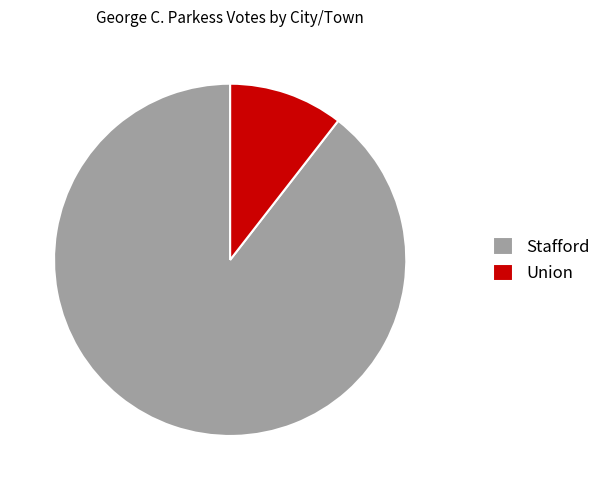

Is it true that Stafford is 89% of the pie?

True